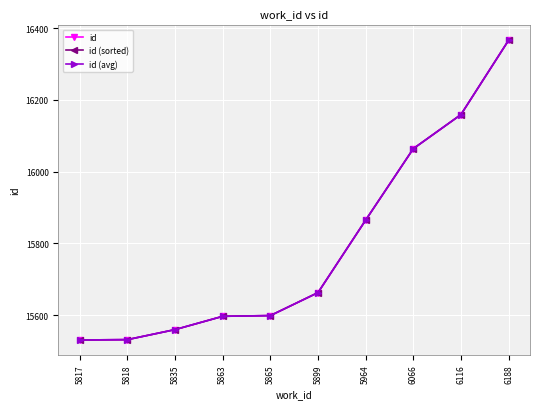

Reading right to left, extract all data points from this chart.

id: 6188=16366	6116=16159	6066=16064	5964=15865	5899=15663	5865=15599	5863=15597	5835=15560	5818=15532	5817=15531
id (sorted): 6188=16366	6116=16159	6066=16064	5964=15865	5899=15663	5865=15599	5863=15597	5835=15560	5818=15532	5817=15531
id (avg): 6188=16366	6116=16159	6066=16064	5964=15865	5899=15663	5865=15599	5863=15597	5835=15560	5818=15532	5817=15531